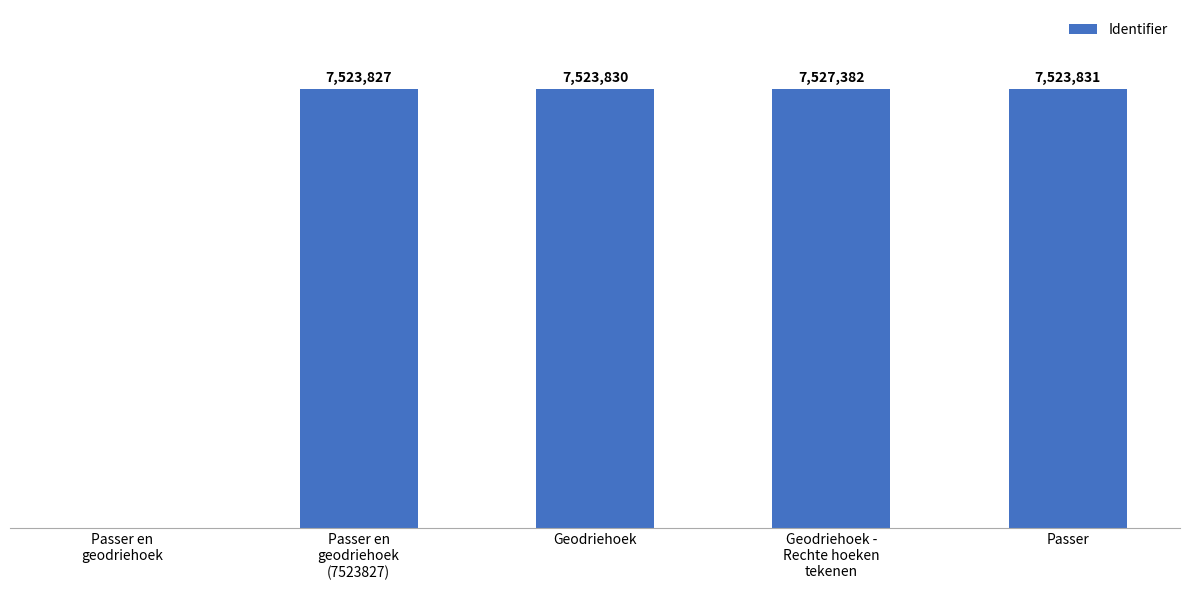

Are the bars horizontal?

No